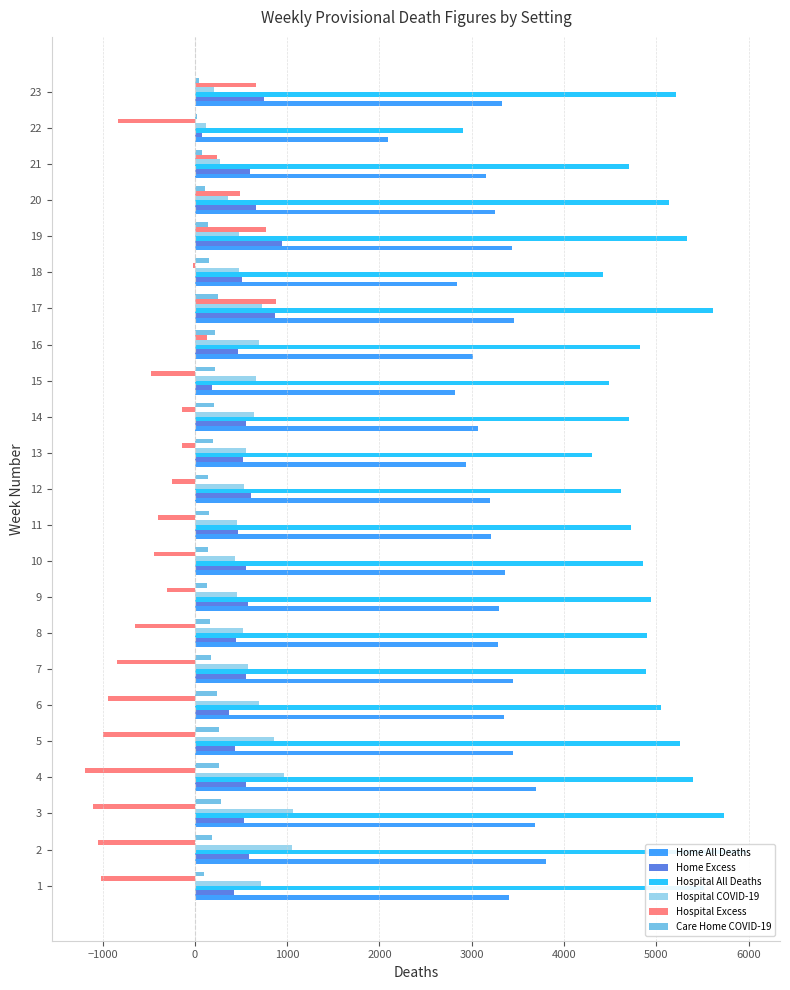

Count the number of categories in the chart.

23